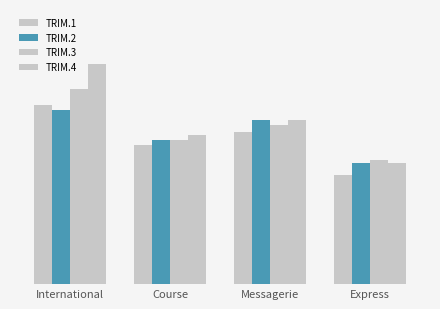

Which series has the widest spread of values?

TRIM.4